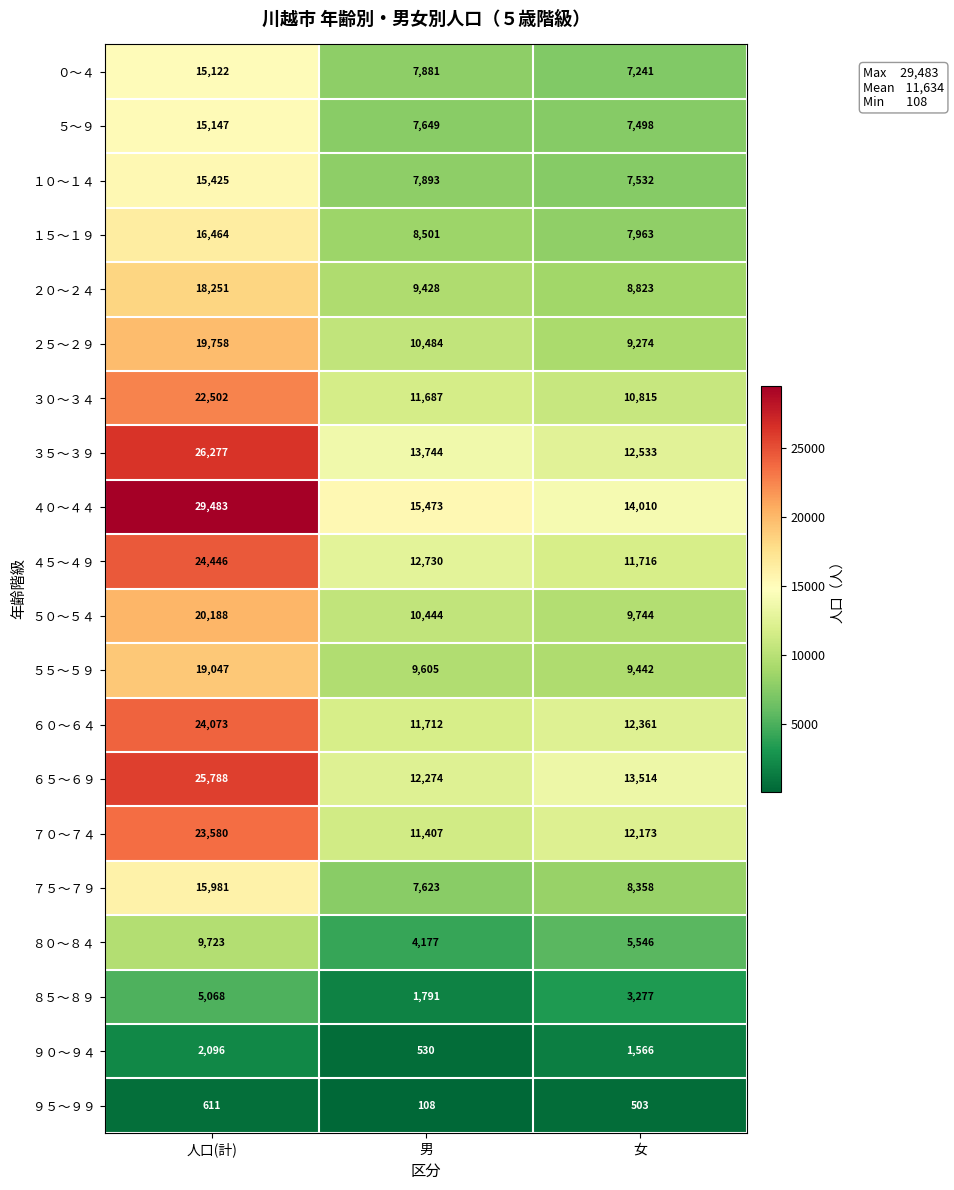

Which series has the widest spread of values?

４０～４４